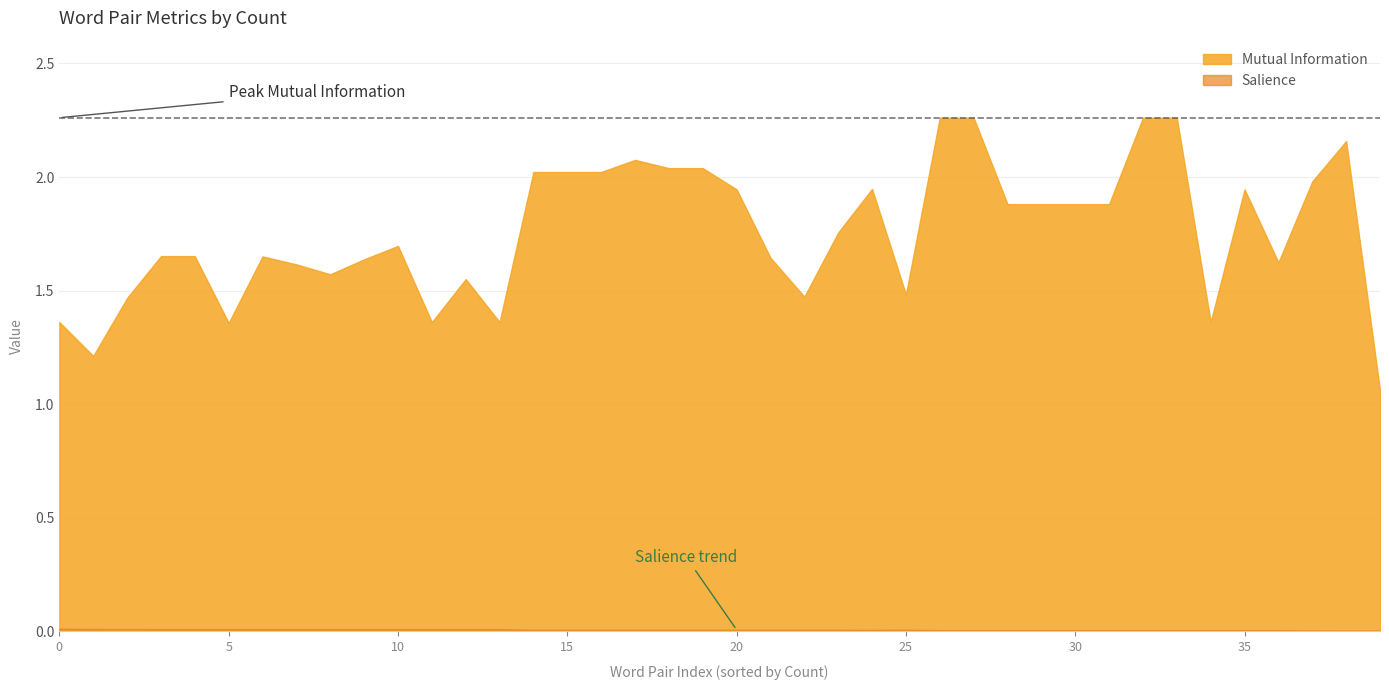

At how many categories does at least one series exceed 1?

40